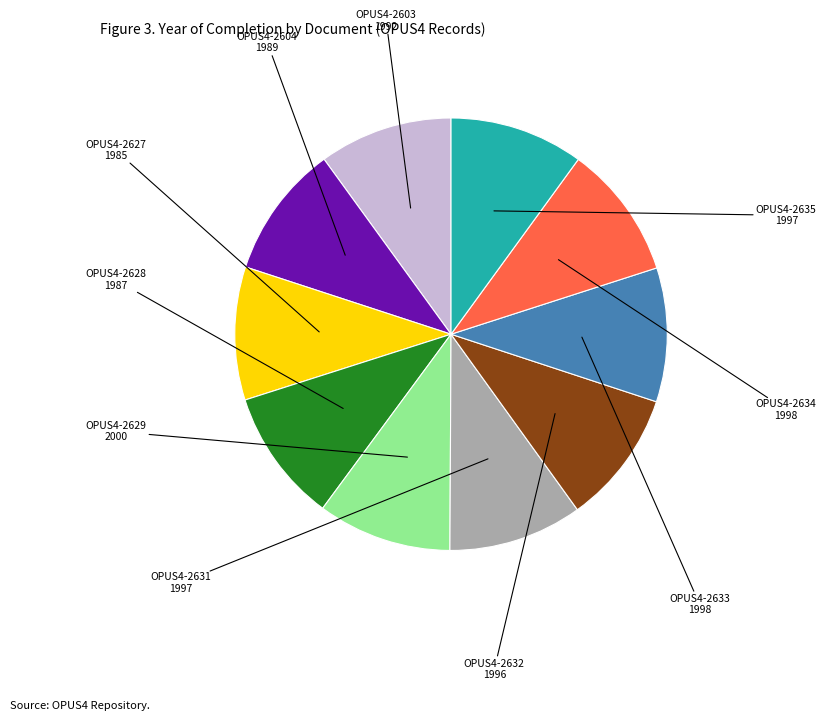

Does OPUS4-2631 account for over 50% of the chart?

No